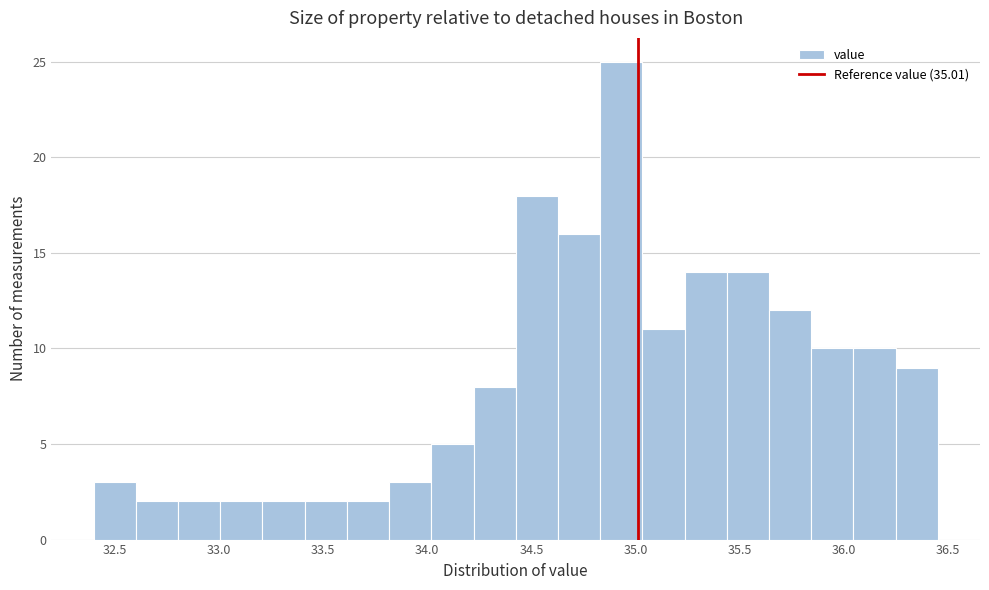

Reading left to right, list every bar in this chart as the range it spans on the x-axis followed by its height. Neither the bar edges nor the heights are printed on the chart, so give them approximately, as read against the axes.

32.40 to 32.60: 3
32.60 to 32.80: 2
32.80 to 33.00: 2
33.00 to 33.20: 2
33.20 to 33.40: 2
33.40 to 33.60: 2
33.60 to 33.80: 2
33.80 to 34.00: 3
34.00 to 34.20: 5
34.20 to 34.45: 8
34.45 to 34.65: 18
34.65 to 34.85: 16
34.85 to 35.05: 25
35.05 to 35.25: 11
35.25 to 35.45: 14
35.45 to 35.65: 14
35.65 to 35.85: 12
35.85 to 36.05: 10
36.05 to 36.25: 10
36.25 to 36.45: 9